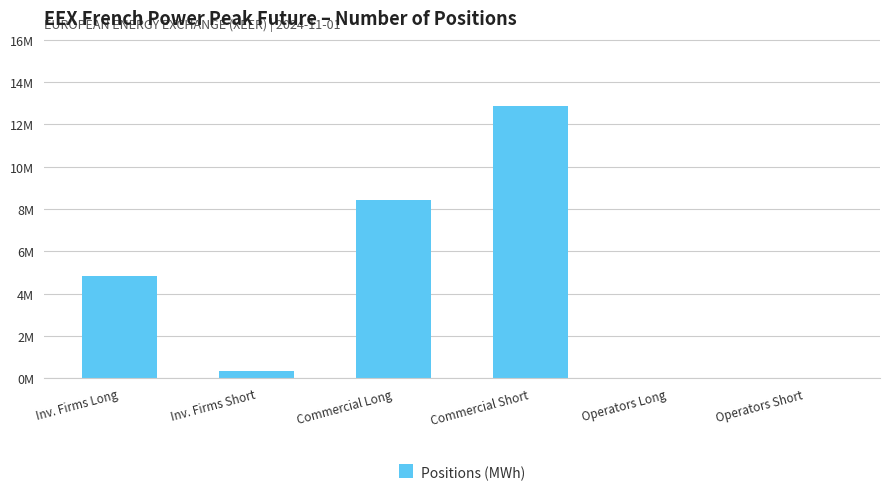

Reading left to right, transcribe all the data shown in this chart.

Inv. Firms Long=4826376	Inv. Firms Short=331860	Commercial Long=8418072	Commercial Short=12865056	Operators Long=0	Operators Short=0